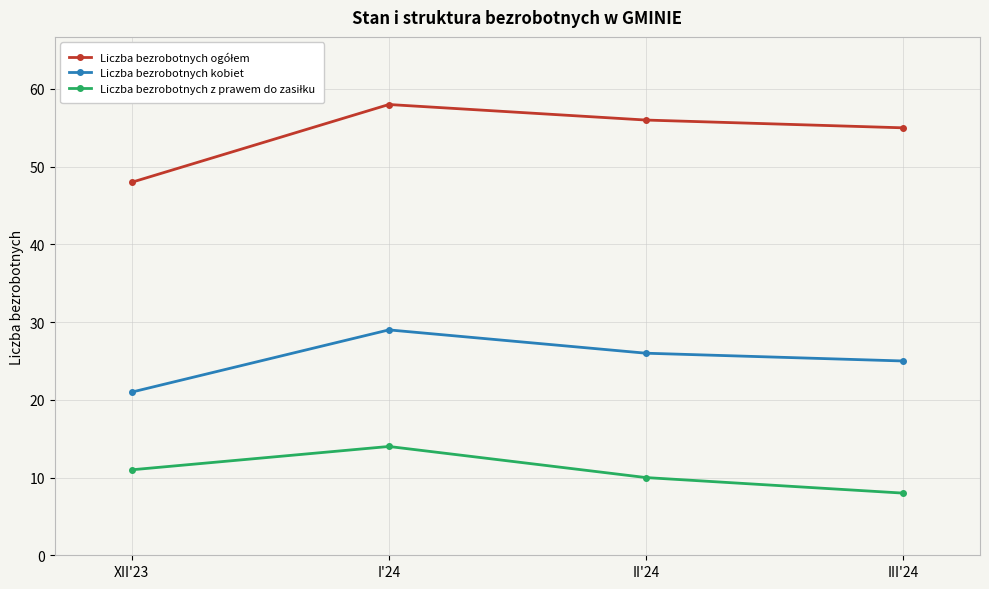

How many categories are shown in the chart?

4